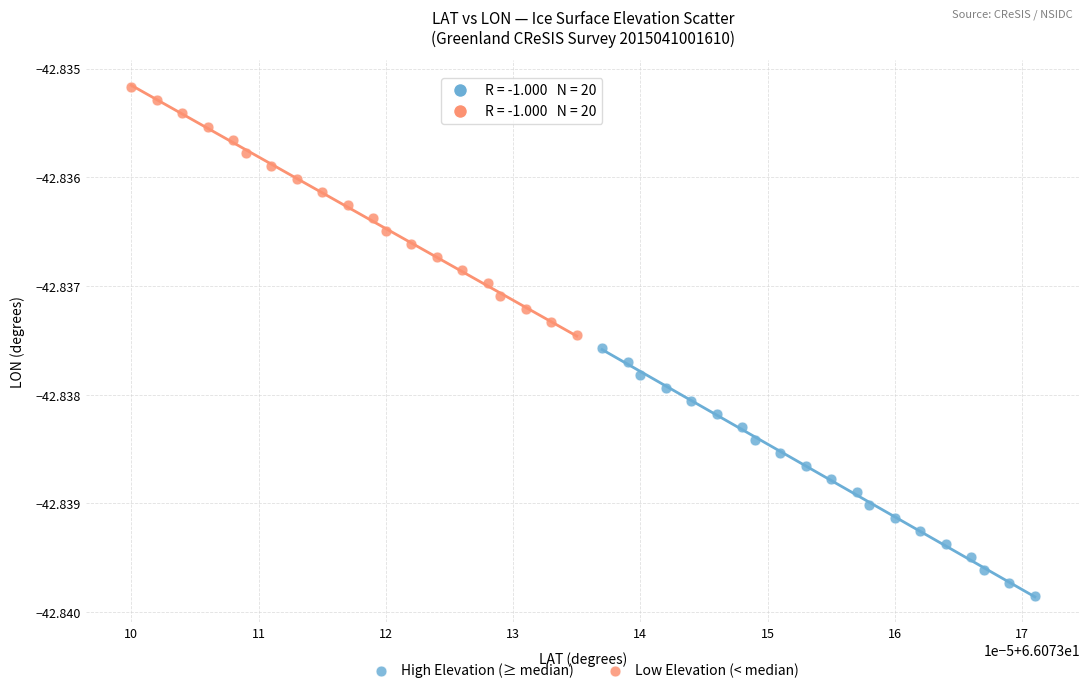

Which series has the largest Y range (max minus min)?

Low Elevation (< median)